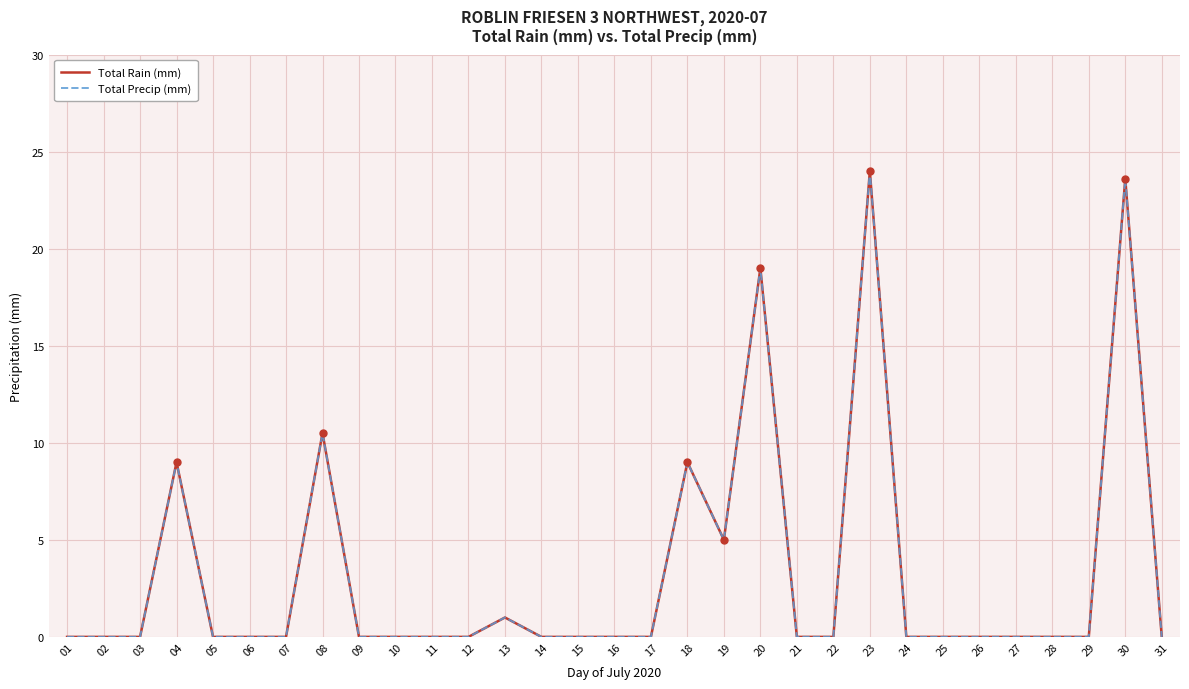

Does the chart have visible grid lines?

Yes